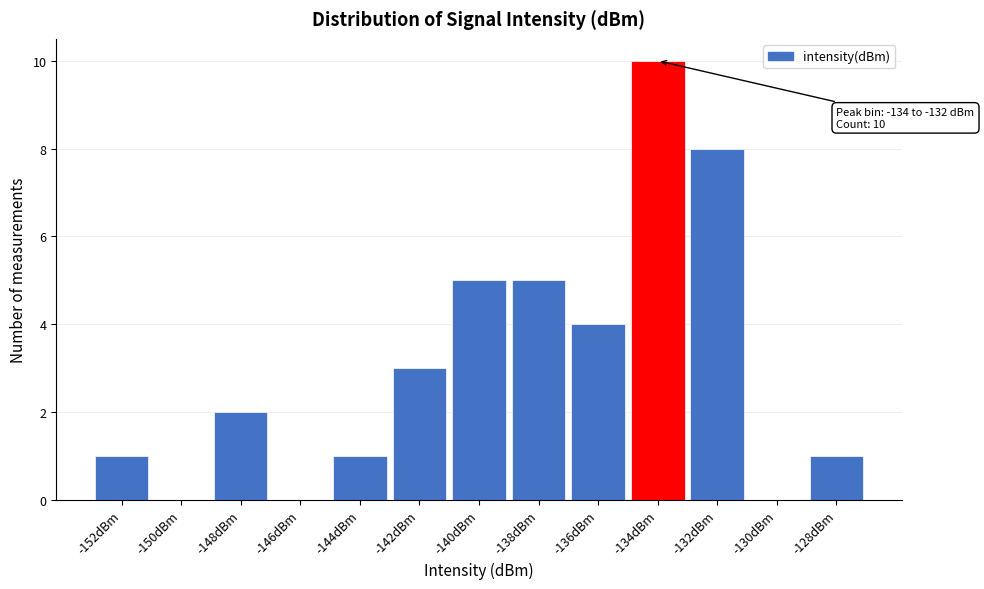

Reading right to left, extract all data points from this chart.

-128dBm=1	-130dBm=0	-132dBm=8	-134dBm=10	-136dBm=4	-138dBm=5	-140dBm=5	-142dBm=3	-144dBm=1	-146dBm=0	-148dBm=2	-150dBm=0	-152dBm=1